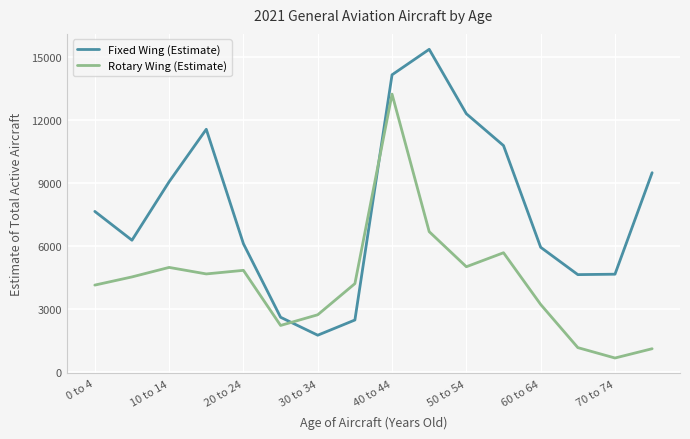

What is the difference between the maximum and minimum values in the Fixed Wing (Estimate) series?

13645